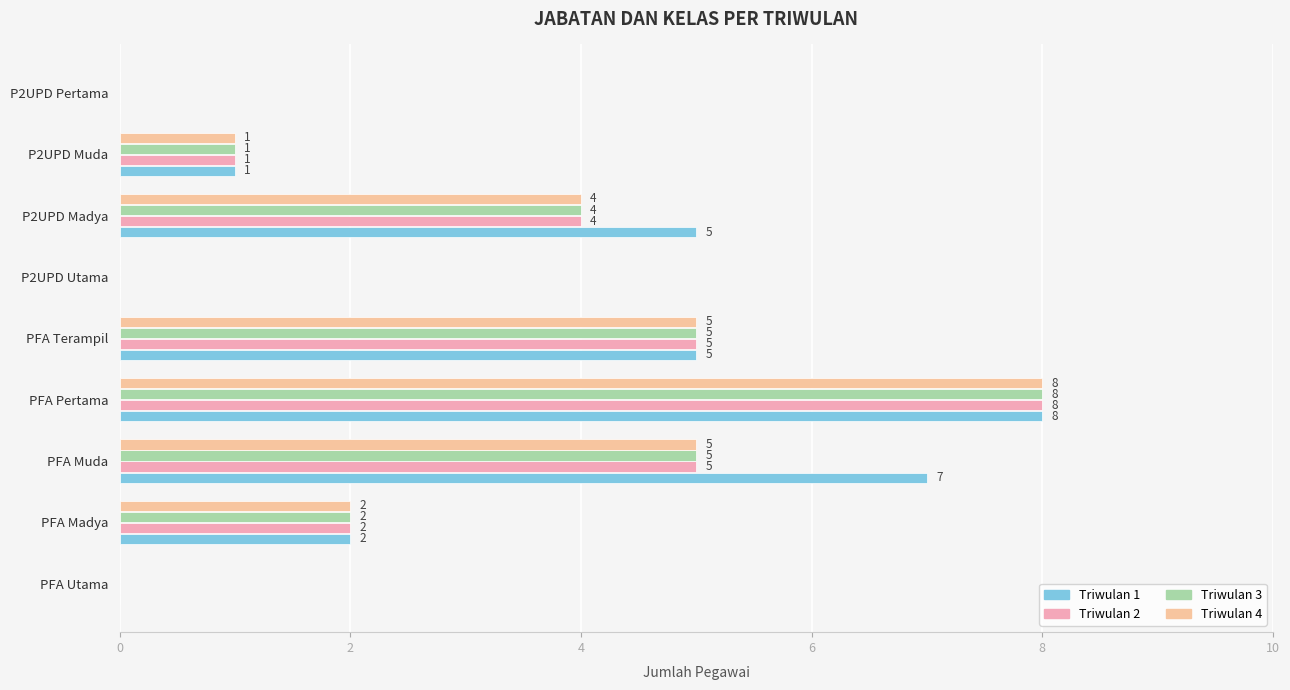

How many series are shown in this chart?

4